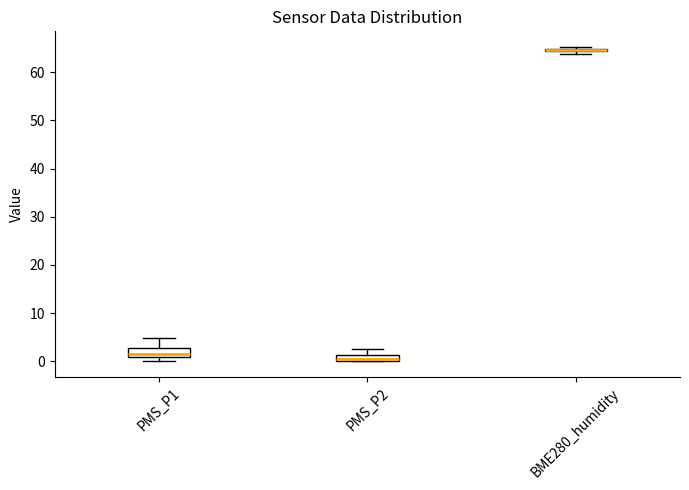

Where is the upper edge of the box for BME280_humidity on the y-axis? The values are not printed on the chart, so give them approximately, as read against the axis.

65